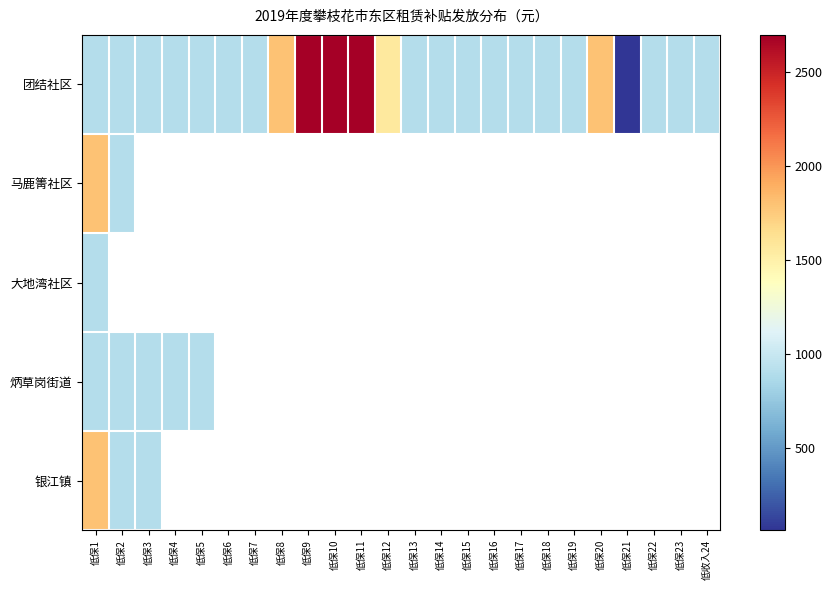

At which category is the sum across all series the highest?

低保1